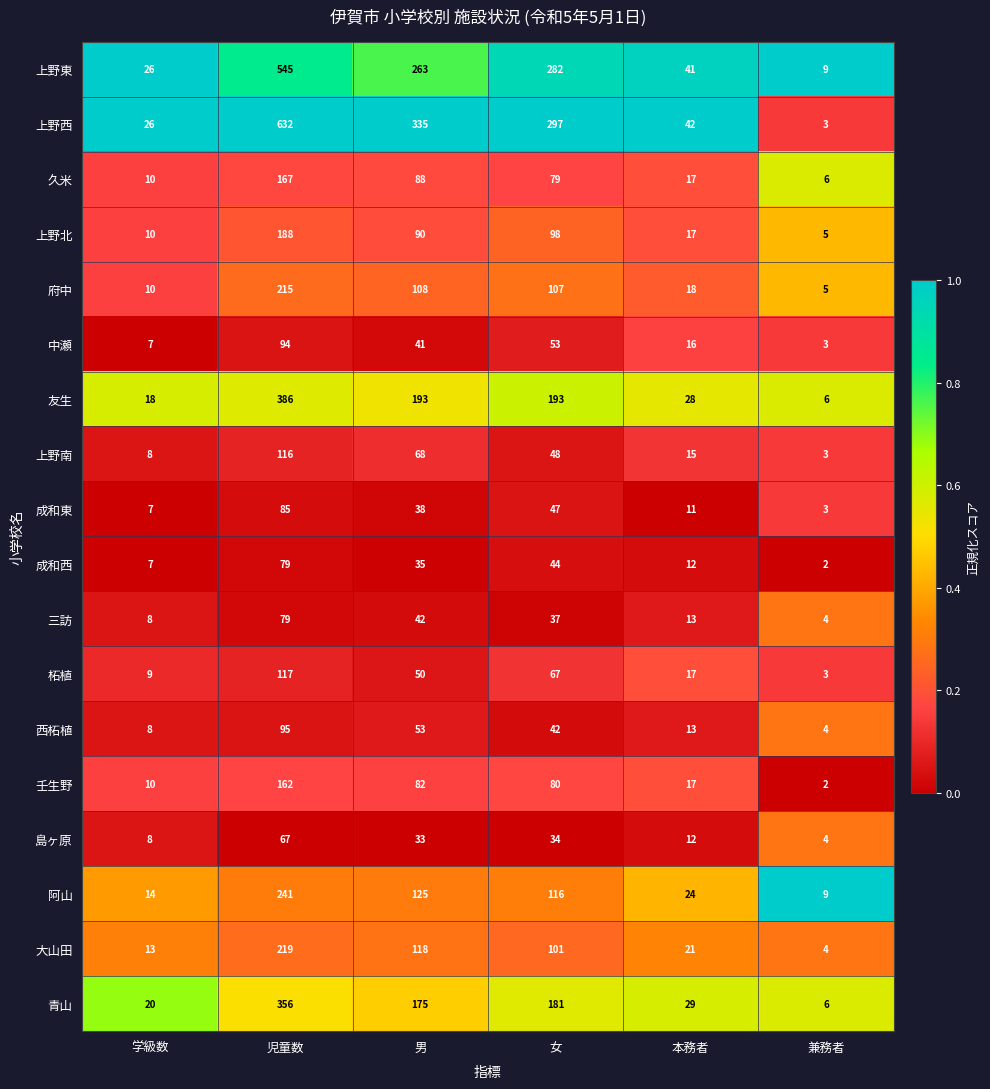

The 上野南 series shows 35 at 男. True or false?

False